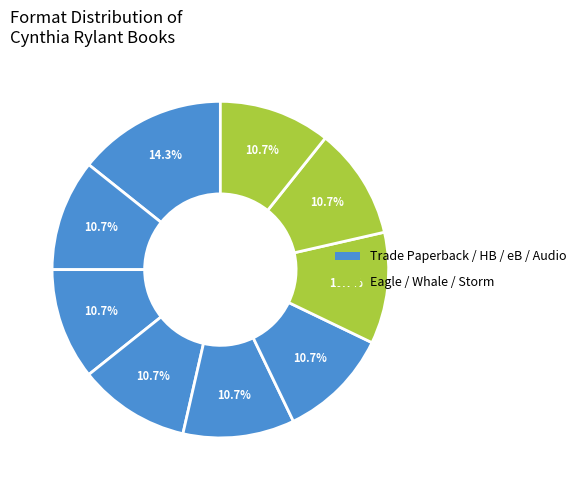

How many slices are in this pie chart?

9